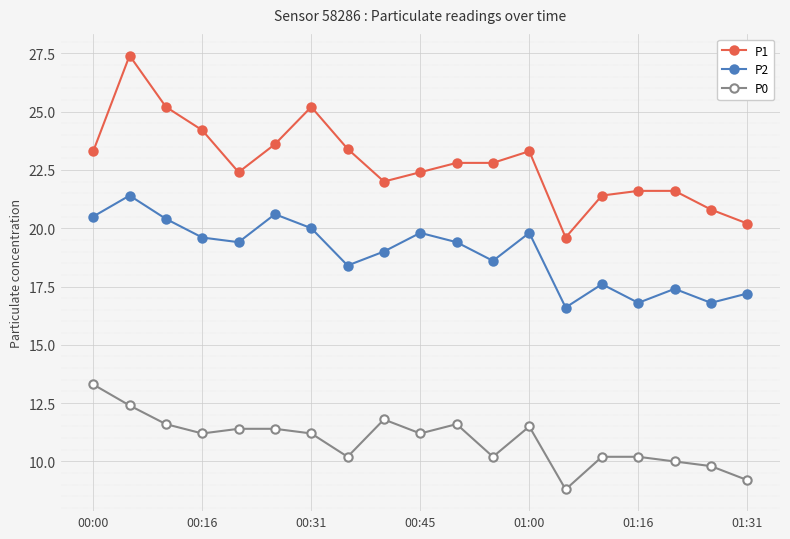

Which series has the largest total across all categories?

P1